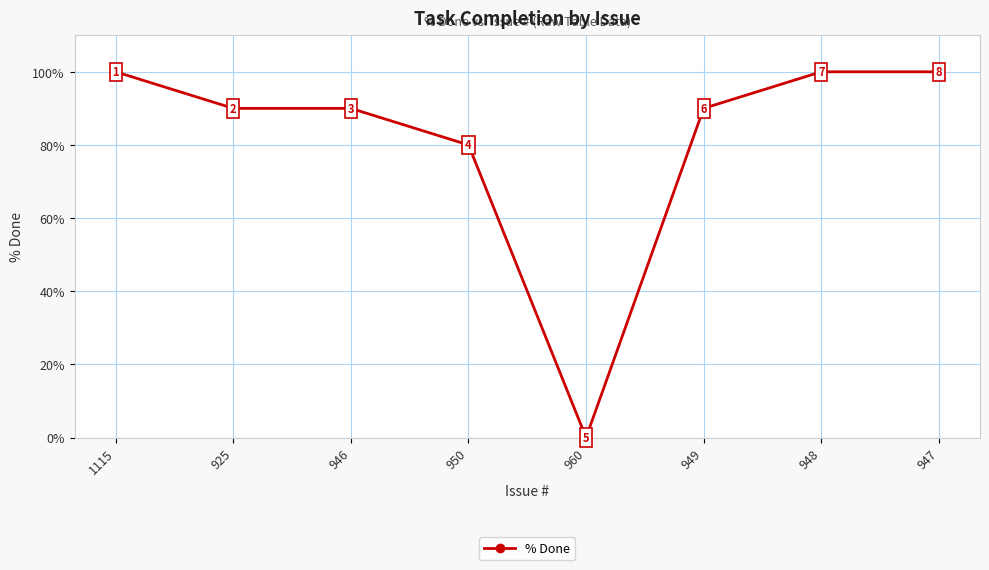

True or false: there are more than 1 points higher than both neighbors.

False